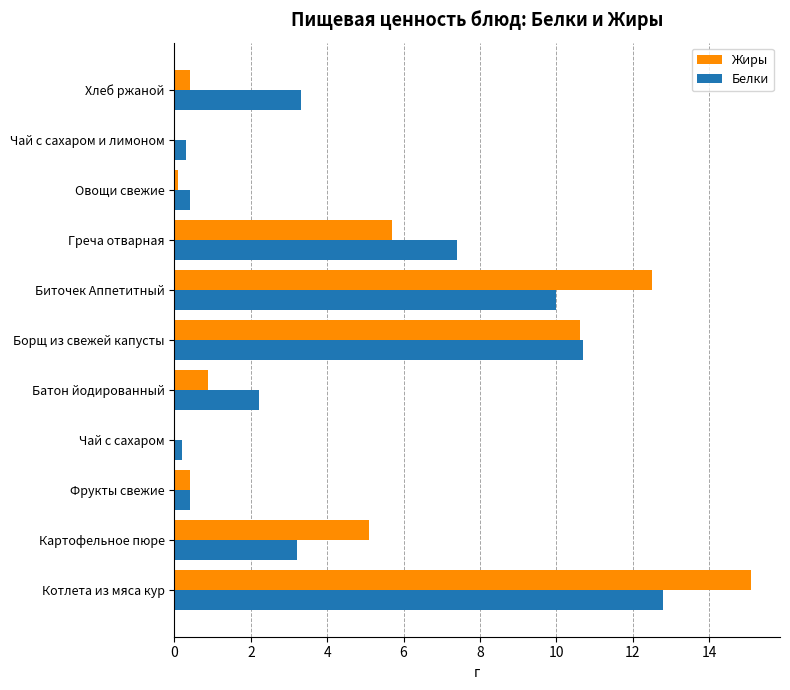

Which series changed the most between Фрукты свежие and Хлеб ржаной?

Белки